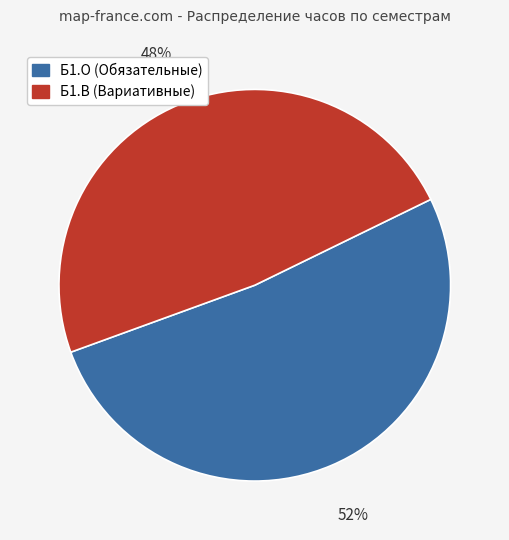

To the nearest percent, what is the average slice percentage?

50%